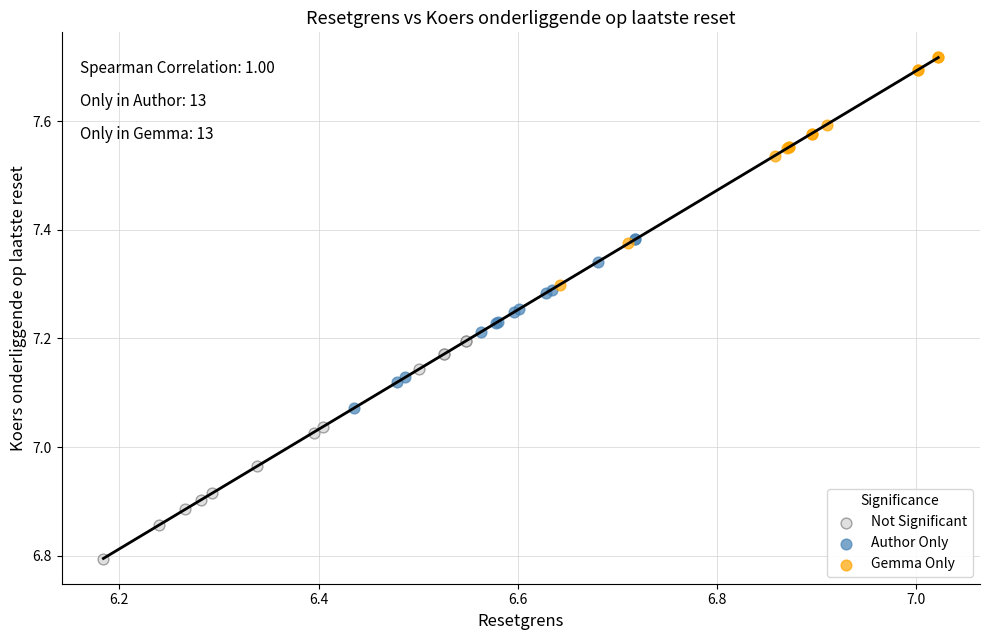

What are all the series names shown in the legend?

Not Significant, Author Only, Gemma Only